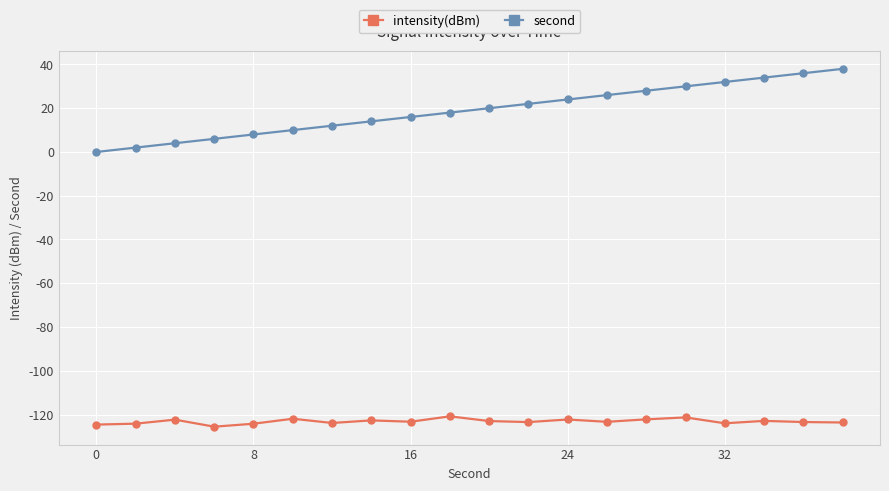

What is the smallest value displayed?

-125.6